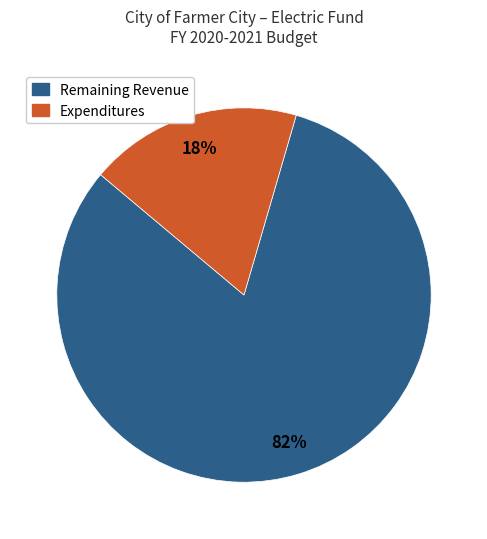

Count the number of slices in the pie.

2